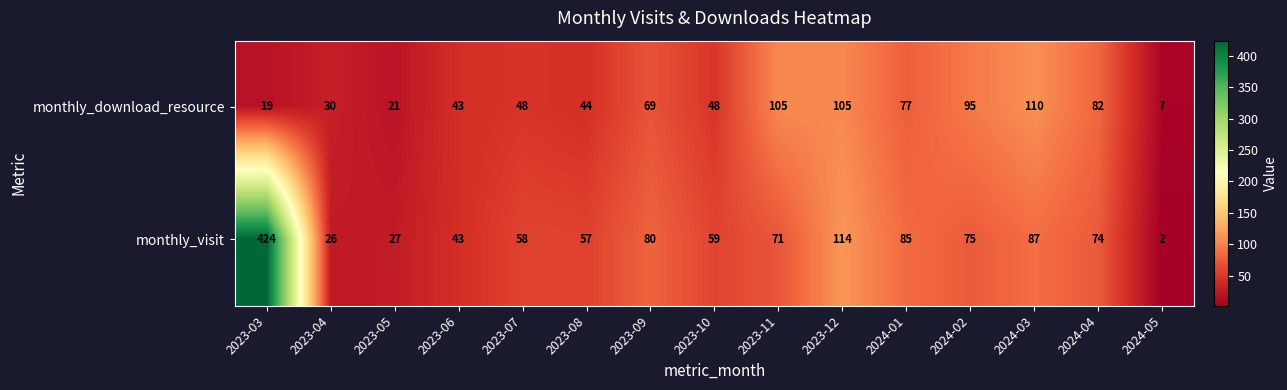

Reading left to right, extract all data points from this chart.

monthly_download_resource: 19	30	21	43	48	44	69	48	105	105	77	95	110	82	7
monthly_visit: 424	26	27	43	58	57	80	59	71	114	85	75	87	74	2